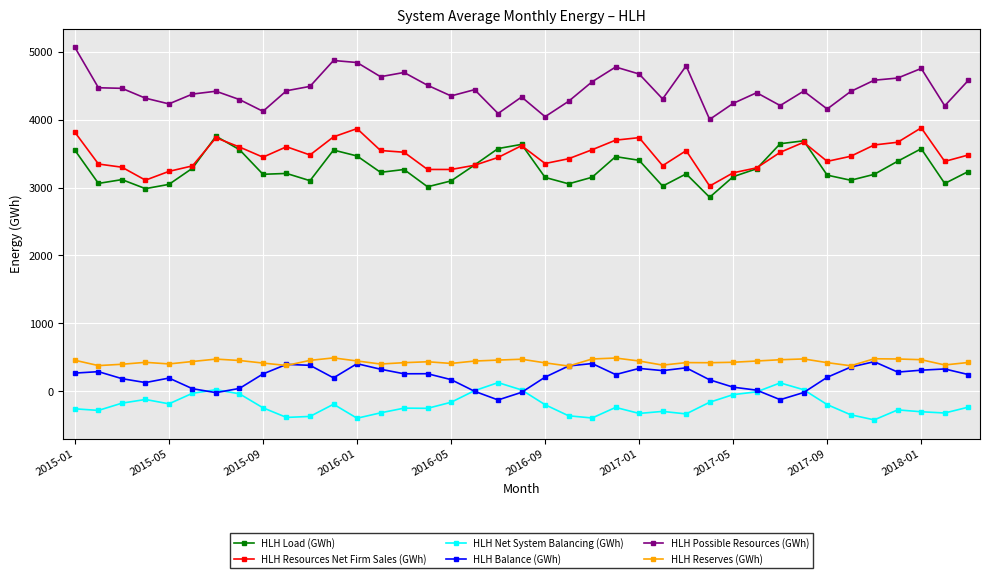

What is the greatest value displayed?

5066.8